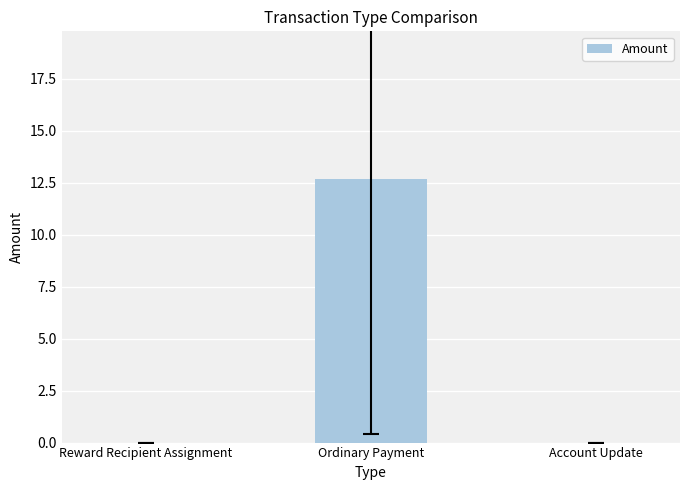

What is the maximum value shown in the chart?

12.7